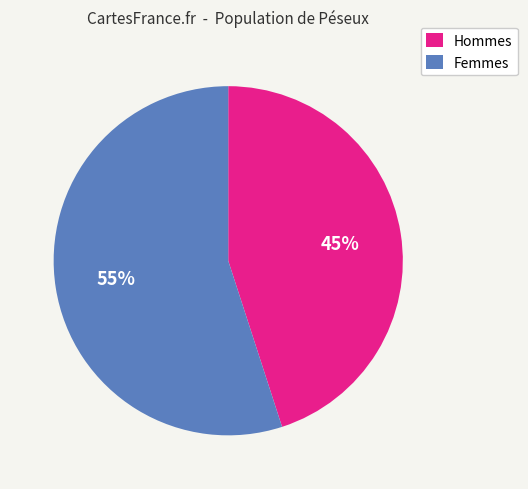

Between Femmes and Hommes, which is larger?

Femmes